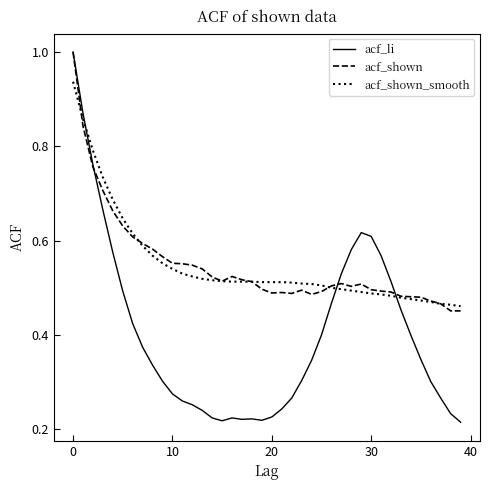

What is the greatest value displayed?

1.0